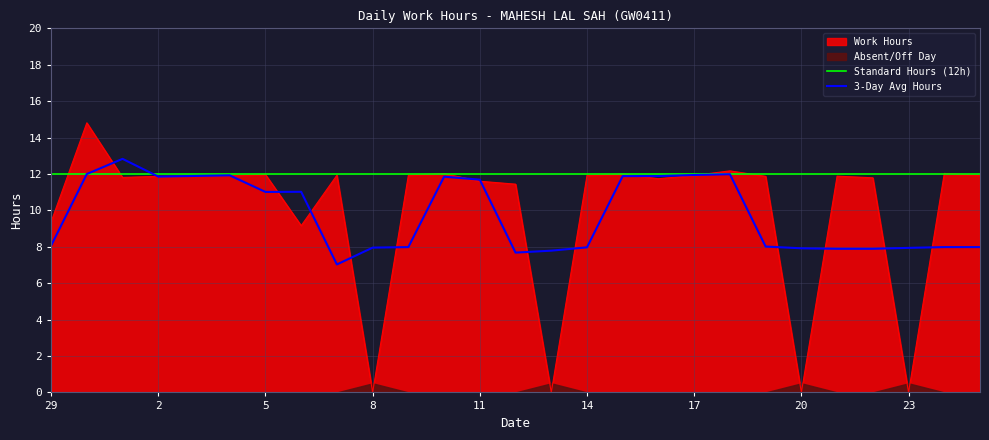

Reading right to left, list all the values displayed in this chart.

25=11.9	24=12.0	23=0.0	22=11.8	21=11.9	20=0.0	19=11.9	18=12.2	17=11.9	16=11.7	15=12.0	14=11.9	13=0.0	12=11.4	11=11.6	10=12.0	9=11.9	8=0.0	7=11.9	6=9.2	5=12.0	4=11.9	3=11.9	2=11.9	1=11.8	30=14.8	29=9.4